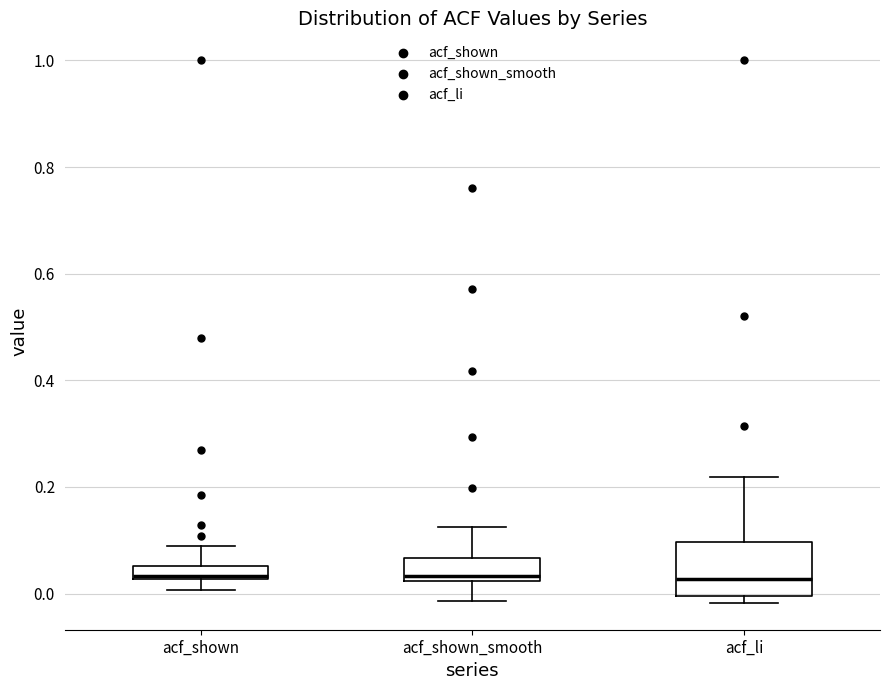

Which box is the tallest, from its lower edge to its upper edge?

acf_li